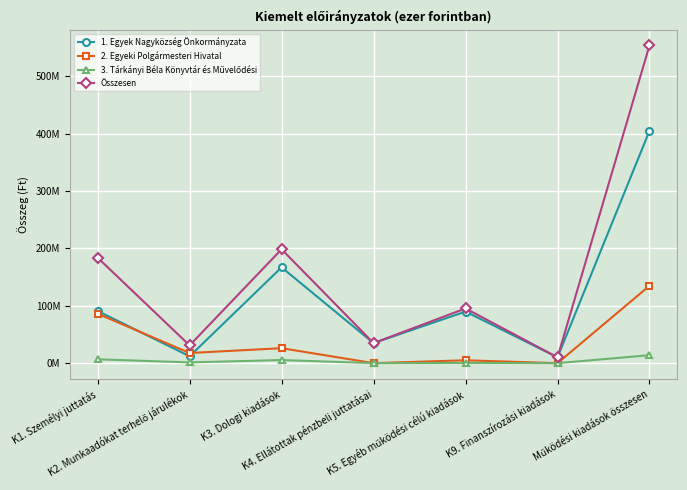

What position from the left is K4. Ellátottak pénzbeli juttatásai?

4